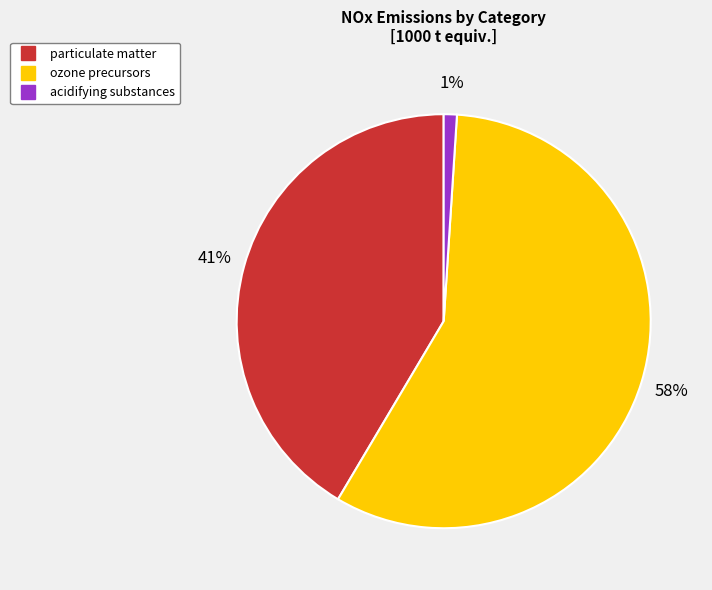

True or false: particulate matter accounts for 41% of the total.

True